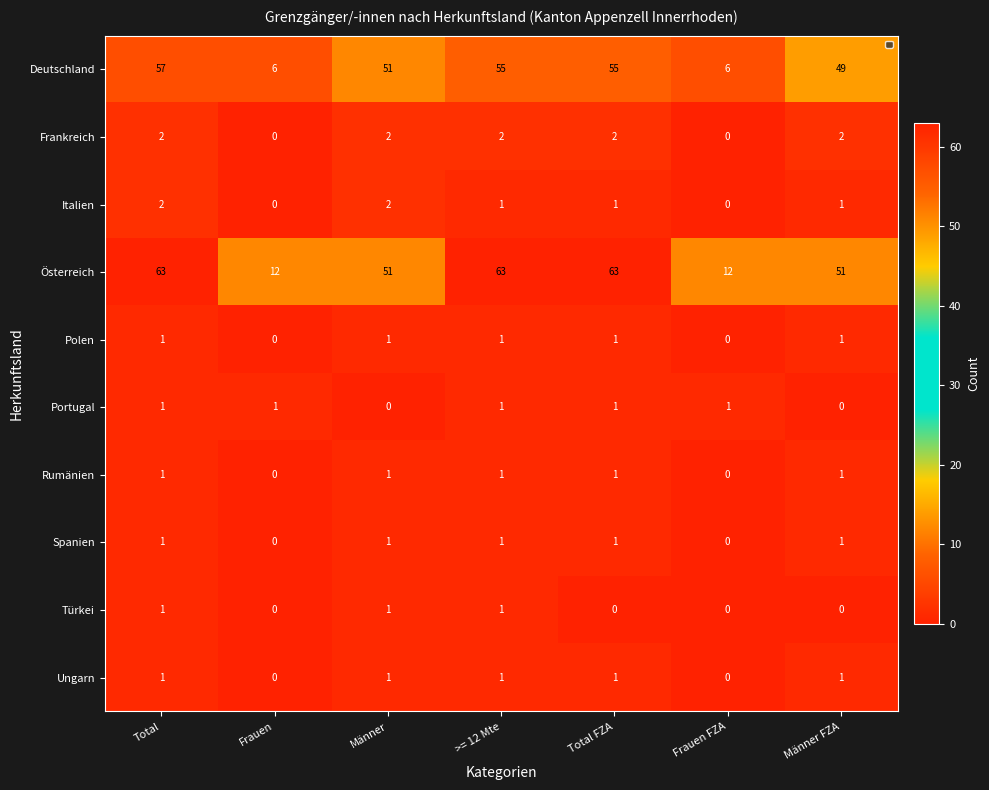

What is the difference between the maximum and minimum values in the Österreich series?

51